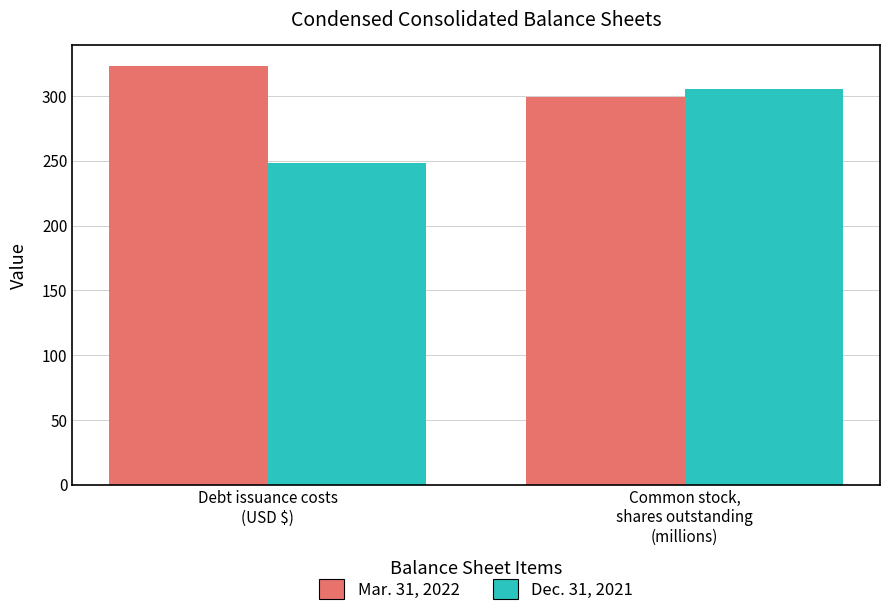

How many groups of bars are there?

2